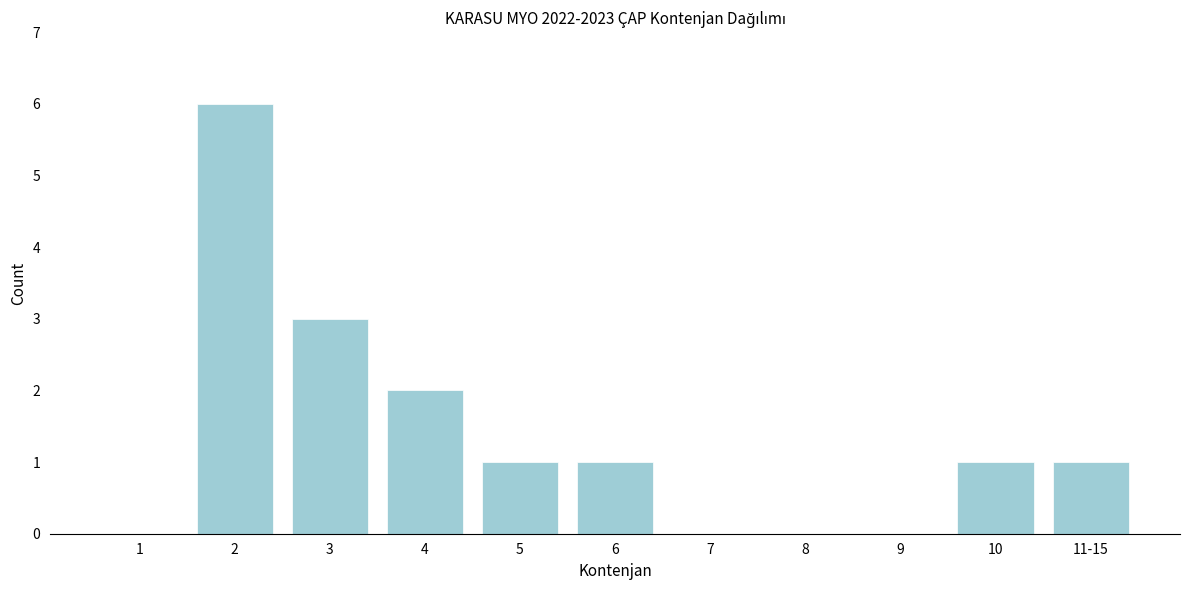

Reading left to right, extract all data points from this chart.

1=0	2=6	3=3	4=2	5=1	6=1	7=0	8=0	9=0	10=1	11-15=1